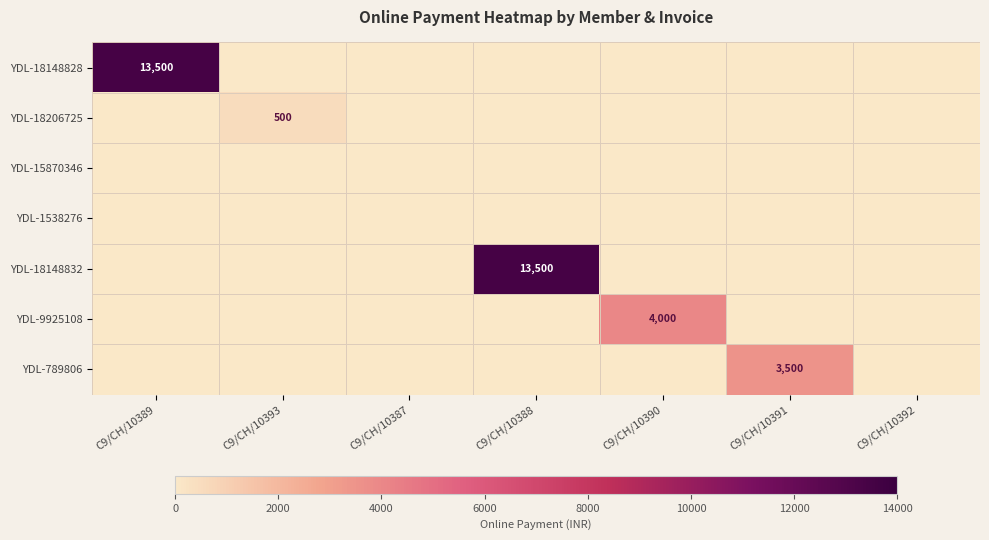

What is the sum of all YDL-18206725 values?

500